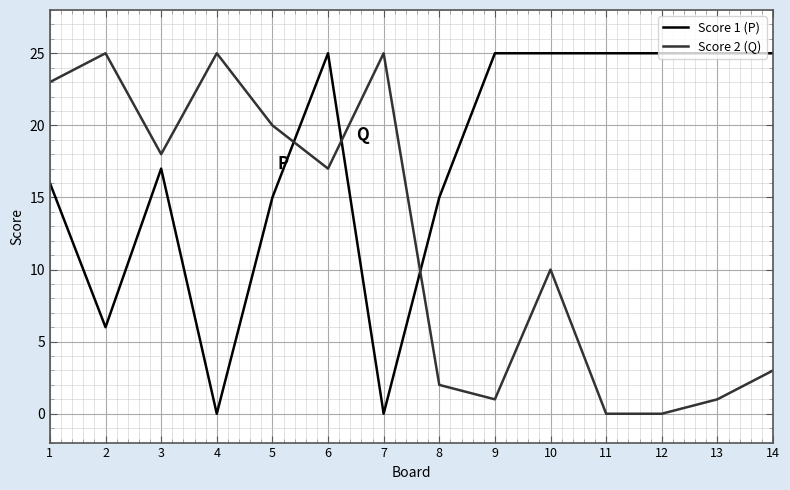

Reading right to left, extract all data points from this chart.

Score 1 (P): 25	25	25	25	25	25	15	0	25	15	0	17	6	16
Score 2 (Q): 3	1	0	0	10	1	2	25	17	20	25	18	25	23